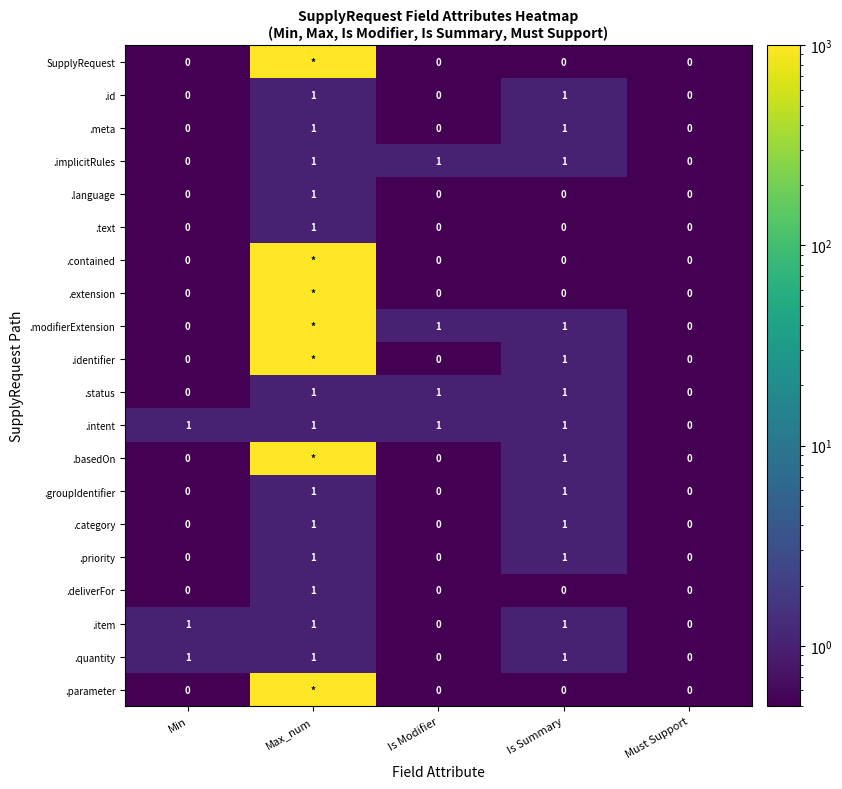

What is the total value across all series at Is Modifier?

4